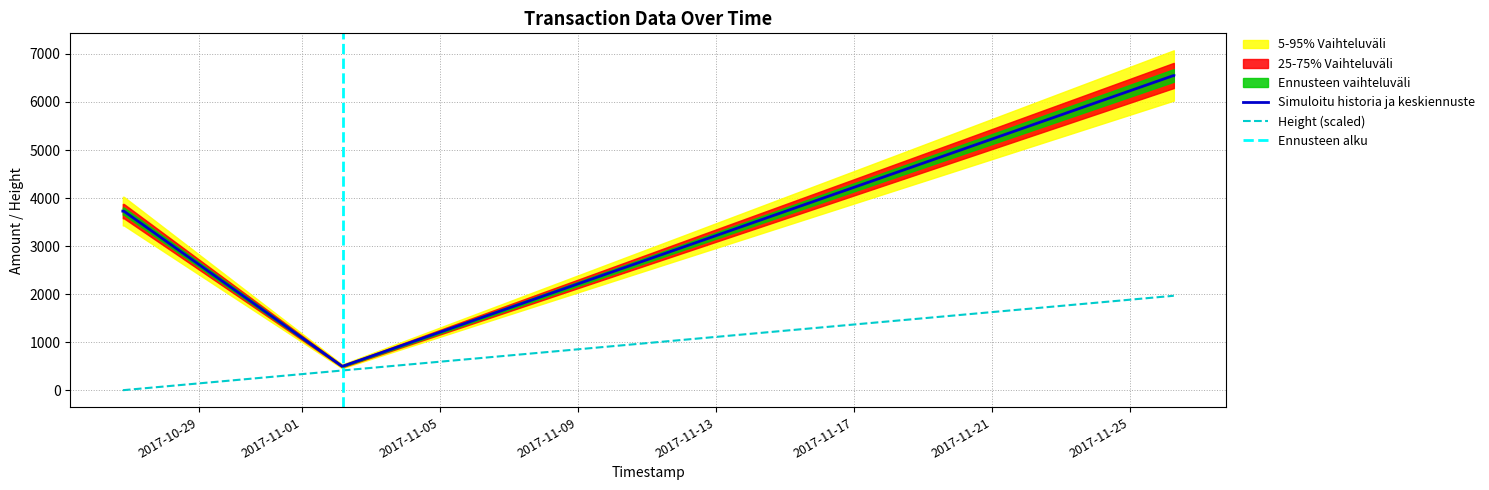

What is the sum of the Height values at 2017-11-26 06:42:18 and 2017-10-26 19:44:24?

1966.4